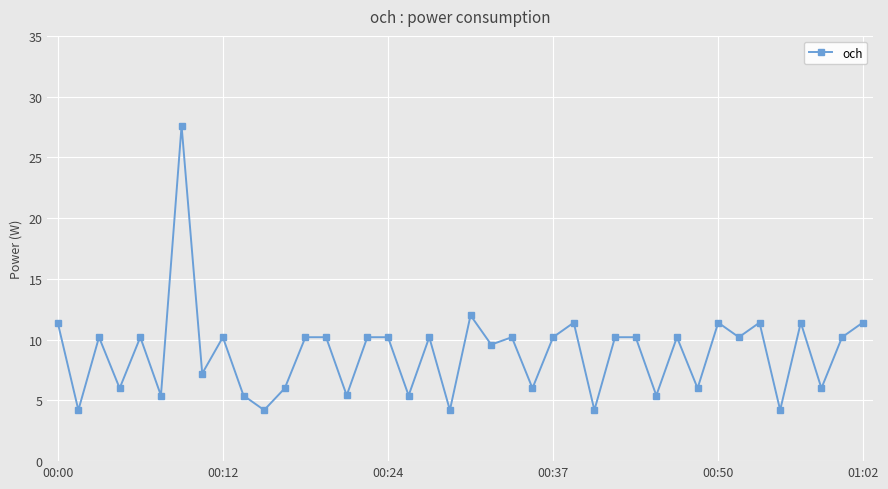

What is the maximum value shown in the chart?

27.6